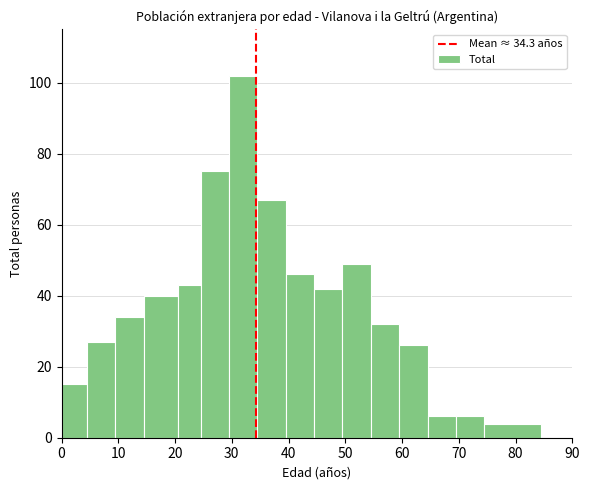

How tall is the bar that spans 59.5 to 64.5 on the x-axis? Neither the bar edges nor the heights are printed on the chart, so give them approximately, as read against the axes.

26